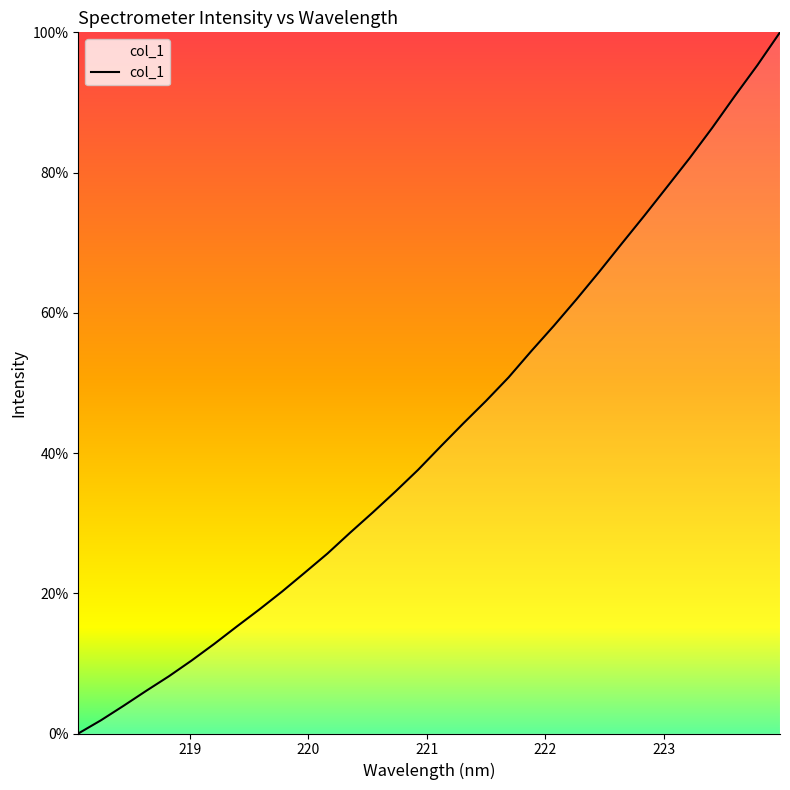

Reading left to right, list all the values displayed in this chart.

0.0	1.9	4.0	6.1	8.2	10.4	12.8	15.3	17.7	20.3	22.9	25.7	28.6	31.5	34.5	37.6	40.9	44.2	47.4	50.8	54.5	58.1	61.9	65.8	69.9	73.8	77.9	82.0	86.4	90.9	95.3	100.0